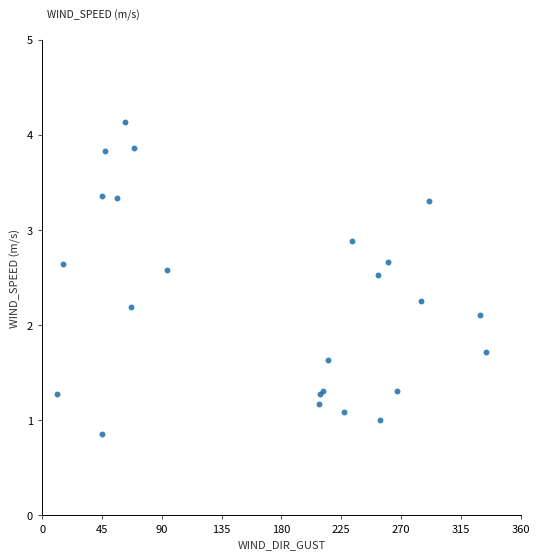

What Y value in the scatter plot is closest to 2?

2.1